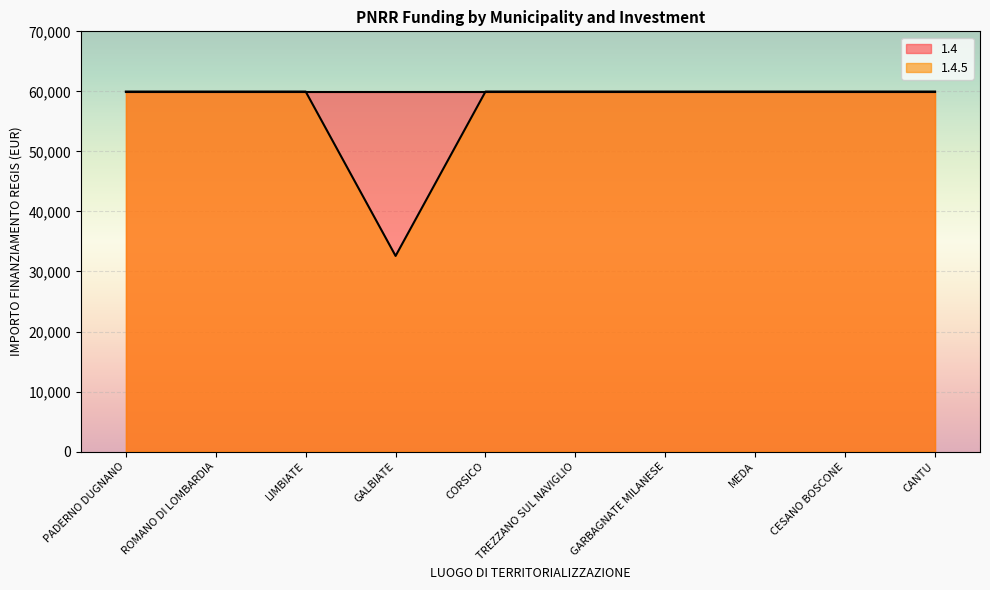

Between PADERNO DUGNANO and ROMANO DI LOMBARDIA, which is larger?

PADERNO DUGNANO